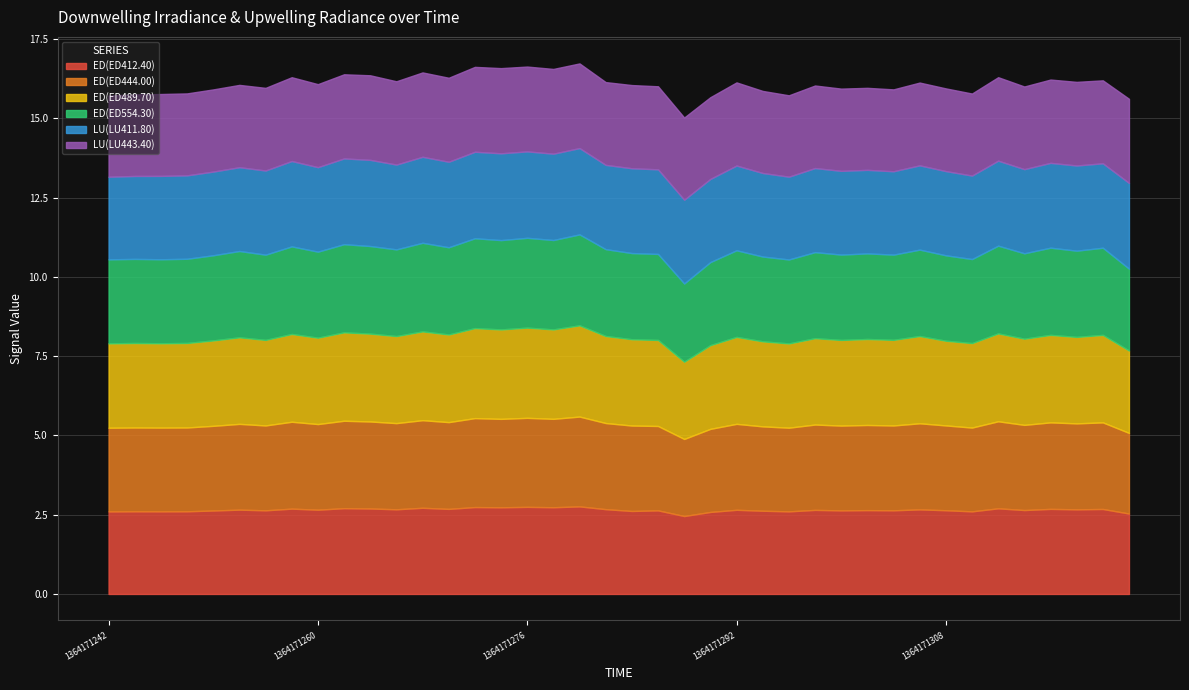

True or false: ED(ED412.40) has a value of 4.0 at 1364171292.

False